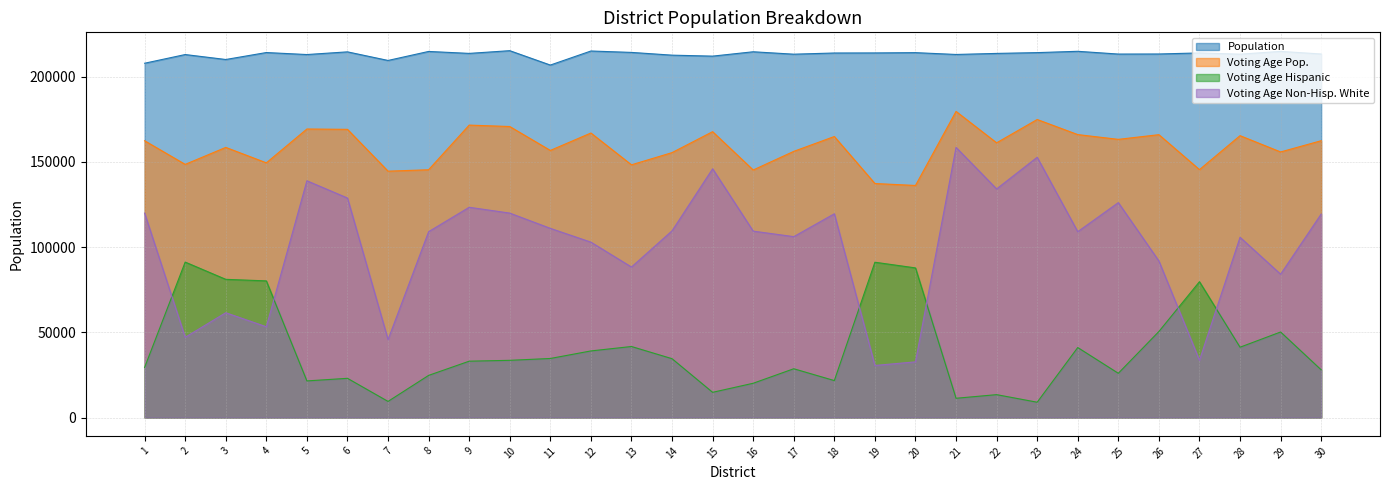

What is the sum of all Voting Age Non-Hisp. White values?

3017895